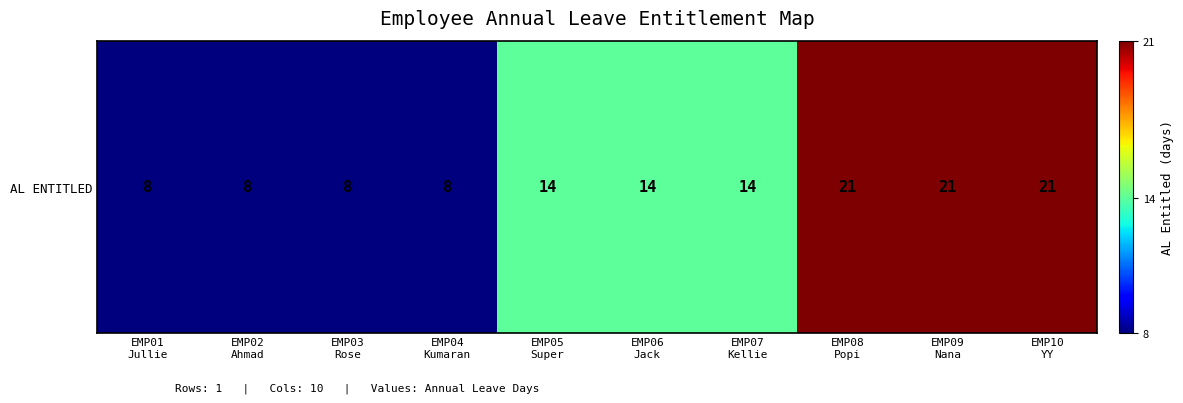

How many distinct data groups are displayed?

1